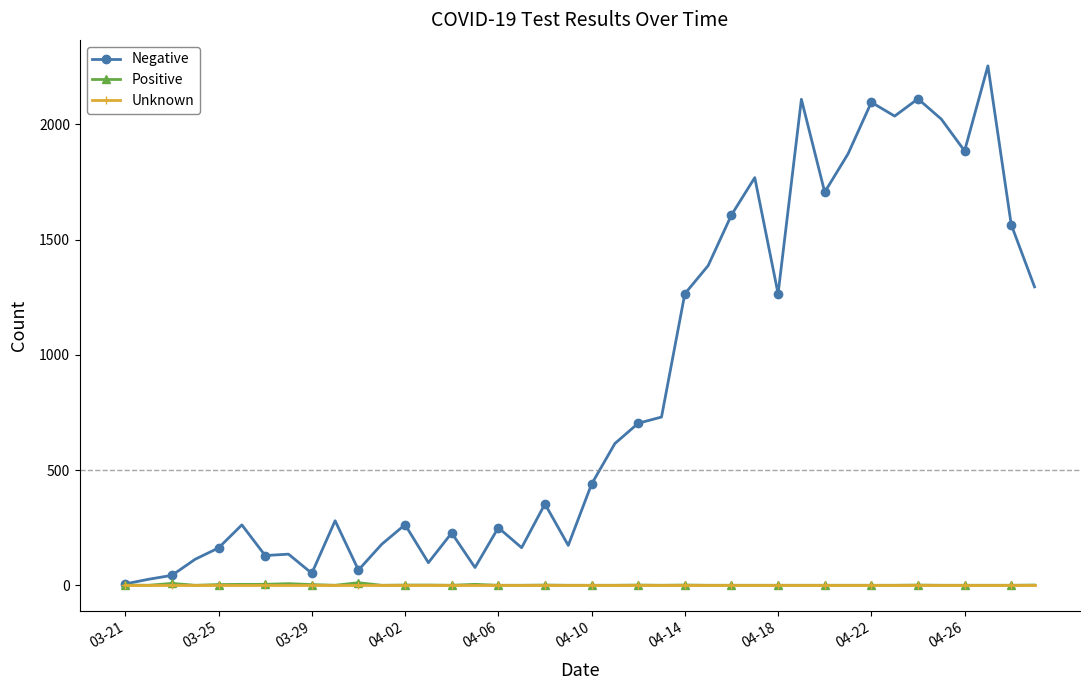

What is the greatest value displayed?

2254